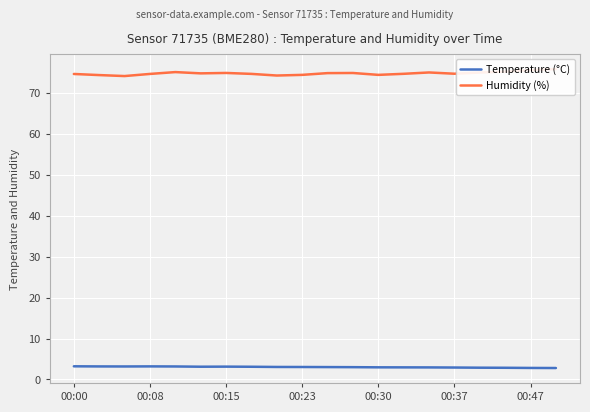

The Temperature (°C) series shows 2.9 at 00:37. True or false?

True